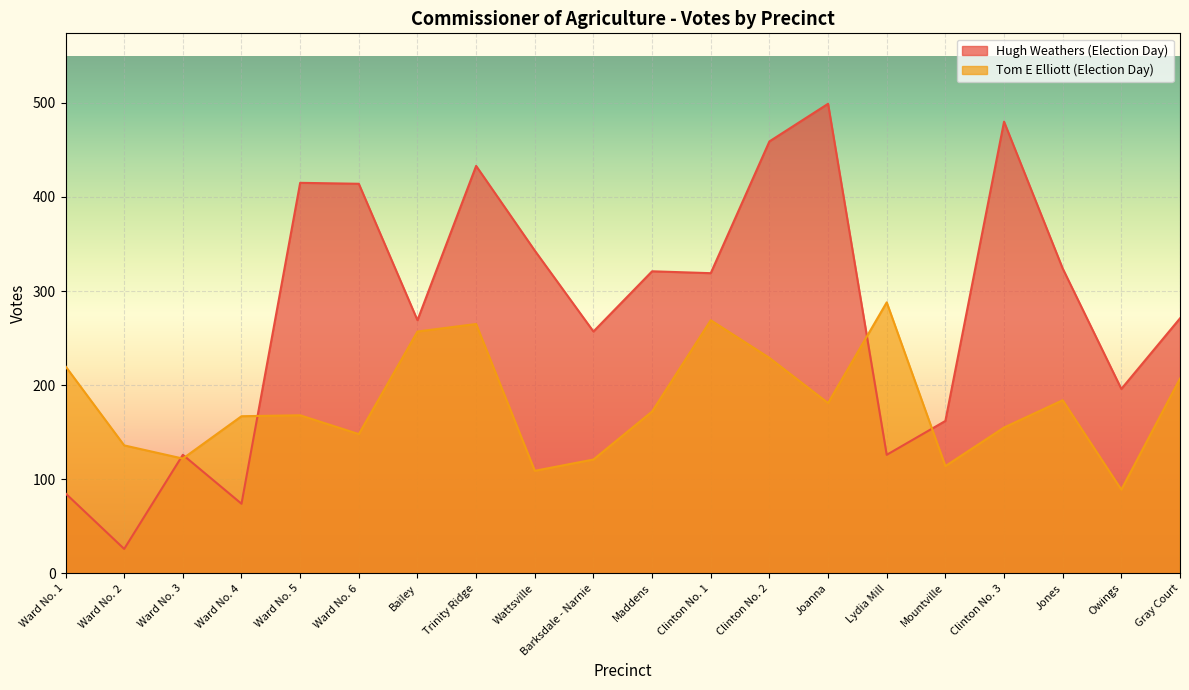

What is the sum of all Tom E Elliott (Election Day) values?

3601